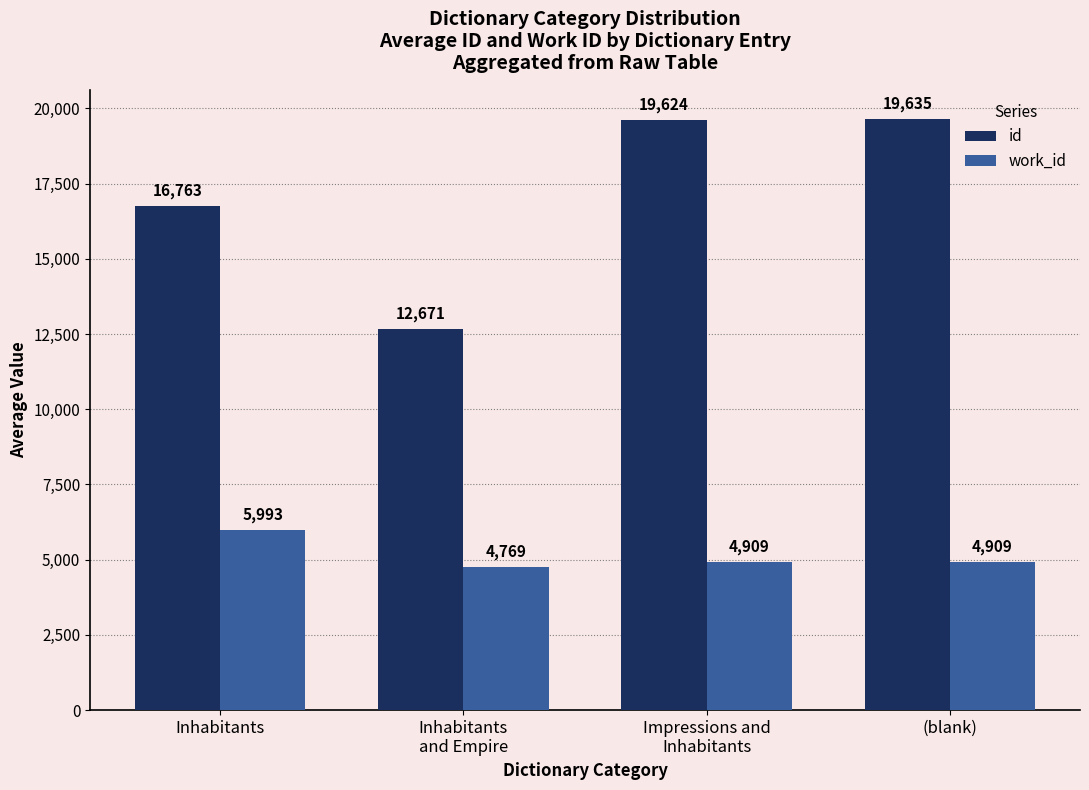

What is the total value across all series at (blank)?

24544.0